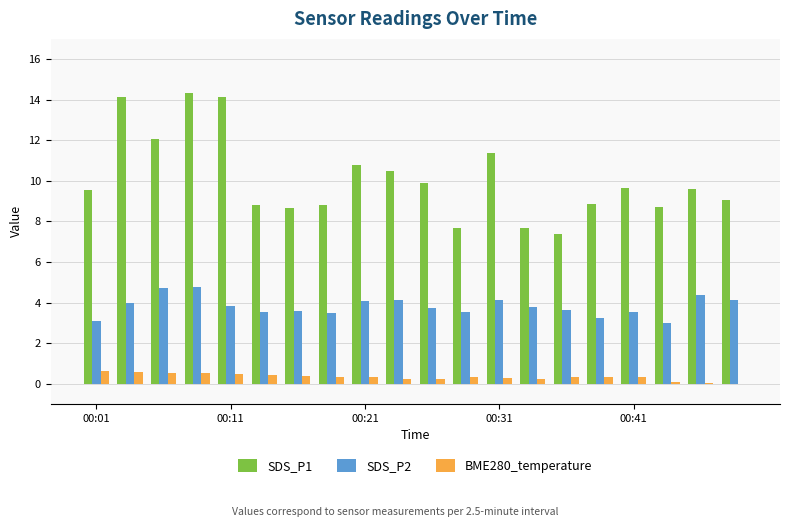

Which series has the largest total across all categories?

SDS_P1